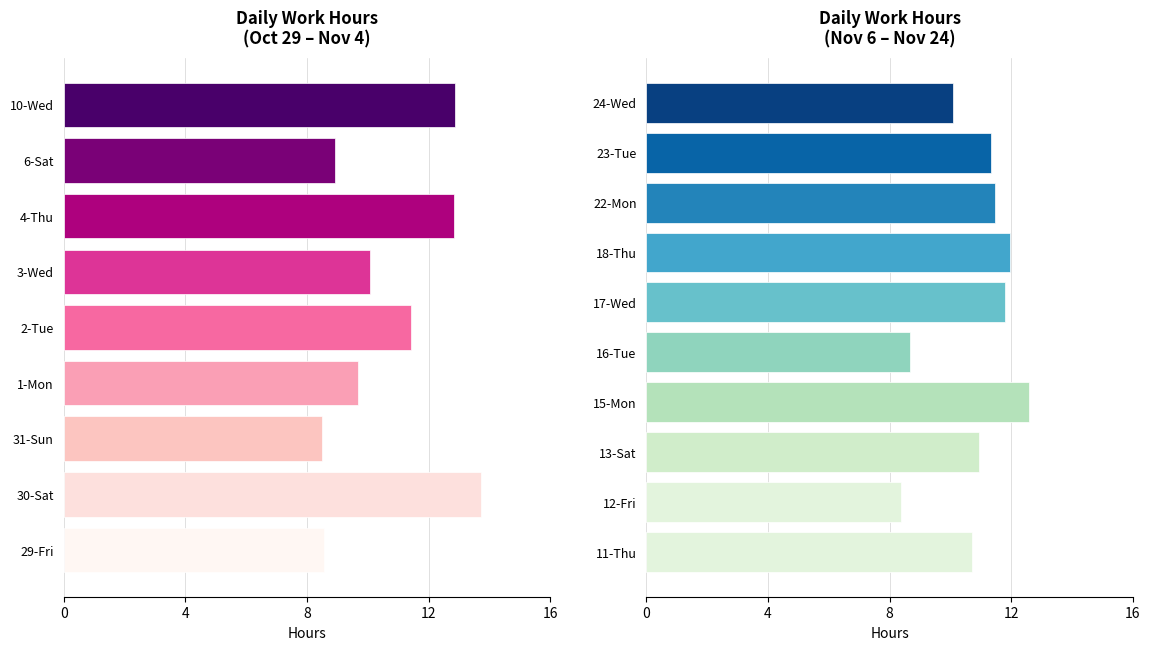

Rank the categories by value from highest to lowest.

30-Sat, 10-Wed, 4-Thu, 15-Mon, 18-Thu, 17-Wed, 22-Mon, 2-Tue, 23-Tue, 13-Sat, 11-Thu, 24-Wed, 3-Wed, 1-Mon, 6-Sat, 16-Tue, 29-Fri, 31-Sun, 12-Fri